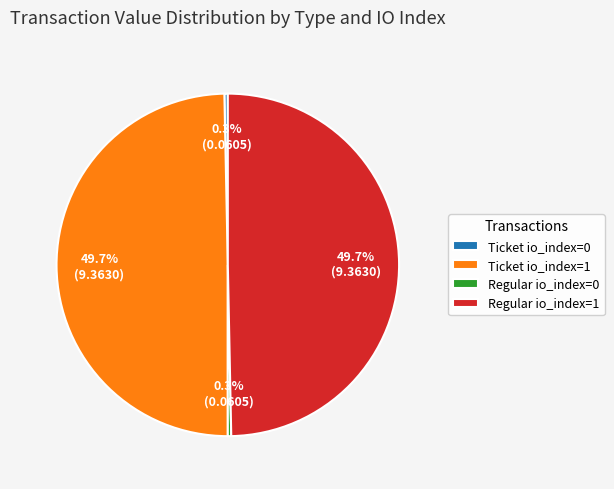

What is the total percentage of Ticket io_index=1 and Regular io_index=1?

99.4%